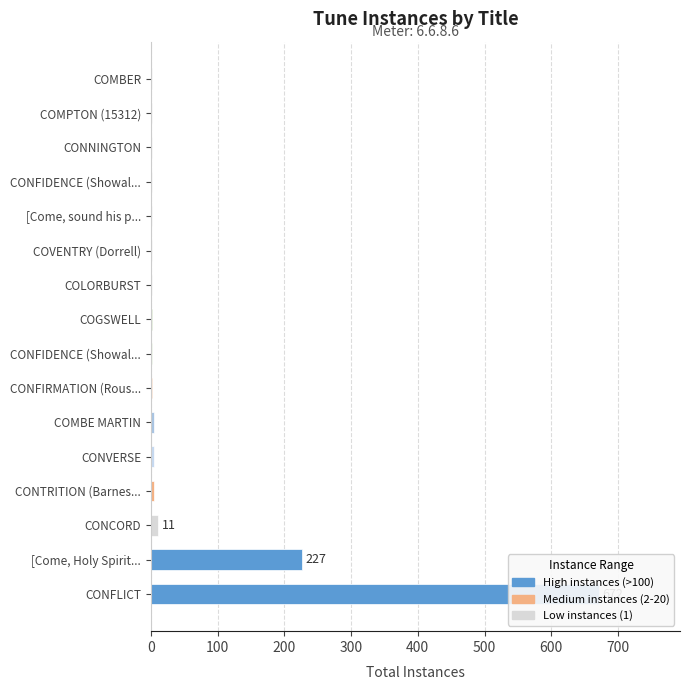

Which has a higher value, CONFIDENCE (Showal... or COVENTRY (Dorrell)?

CONFIDENCE (Showal...